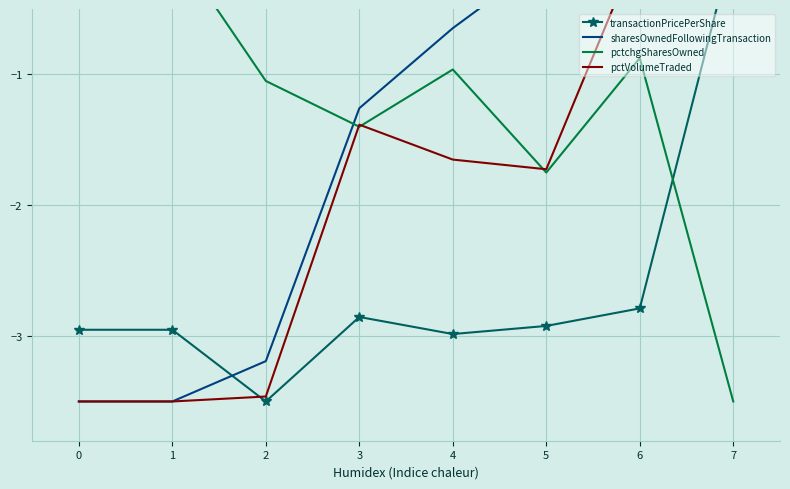

Reading left to right, extract all data points from this chart.

transactionPricePerShare: -3.0	-3.0	-3.5	-2.9	-3.0	-2.9	-2.8	0.0
sharesOwnedFollowingTransaction: -3.5	-3.5	-3.2	-1.3	-0.6	-0.1	0.0	0.0
pctchgSharesOwned: 0.0	0.0	-1.0	-1.4	-1.0	-1.8	-0.9	-3.5
pctVolumeTraded: -3.5	-3.5	-3.5	-1.4	-1.7	-1.7	0.0	0.0